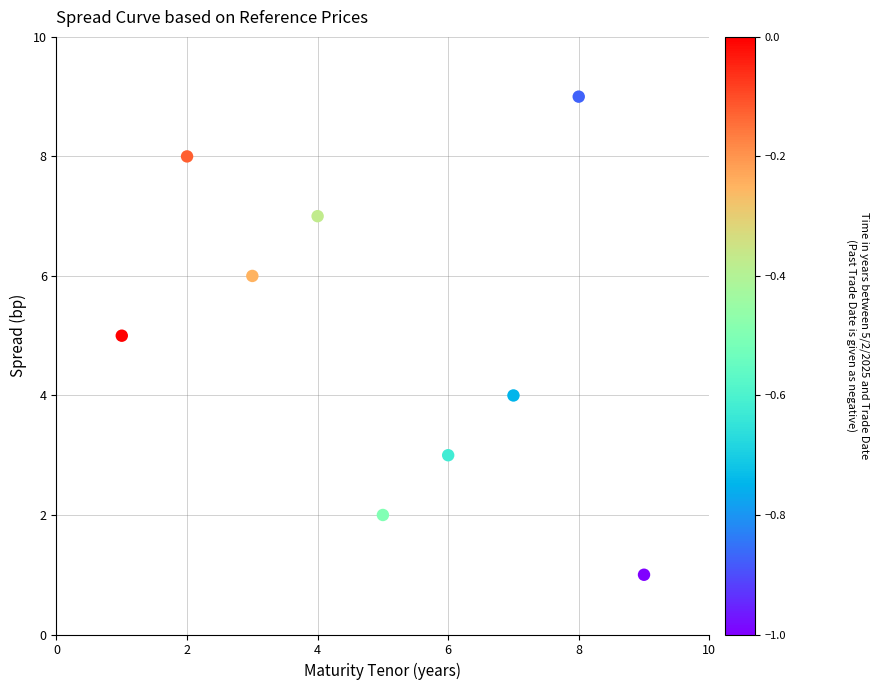

What is the average X value?

5